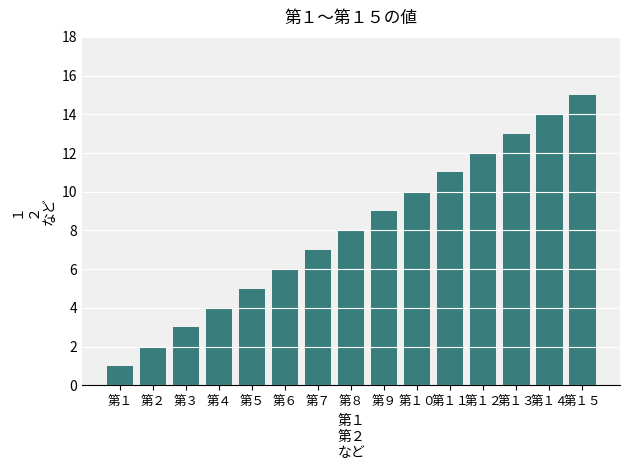

What is the value of the 10th bar from the left?

10